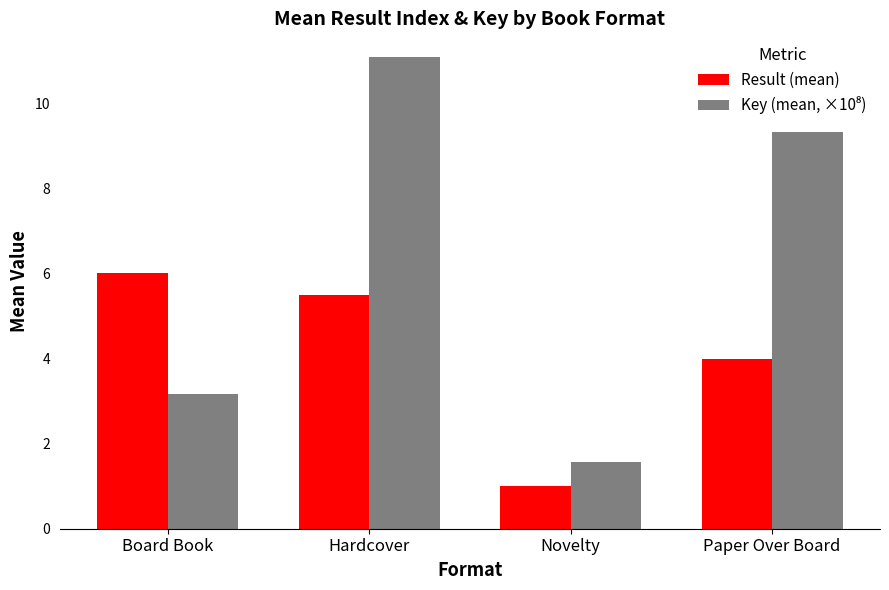

List the labels in order of Result (mean) value, smallest first.

Novelty, Paper Over Board, Hardcover, Board Book